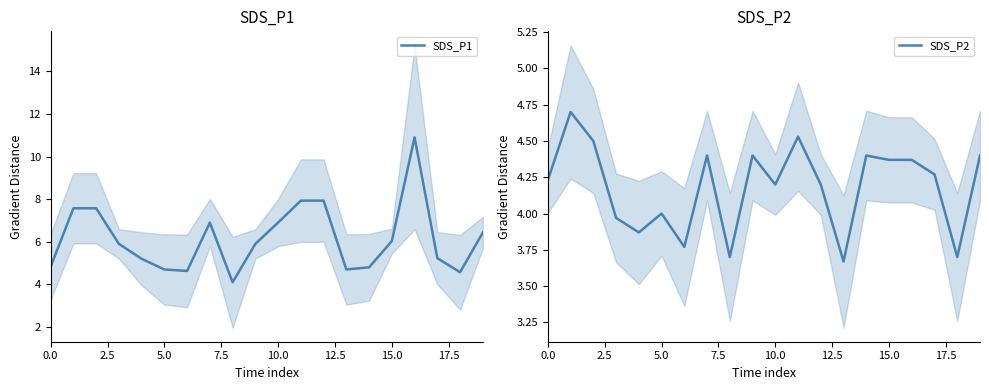

The value of SDS_P2 at 0.0 is 6.3. True or false?

False